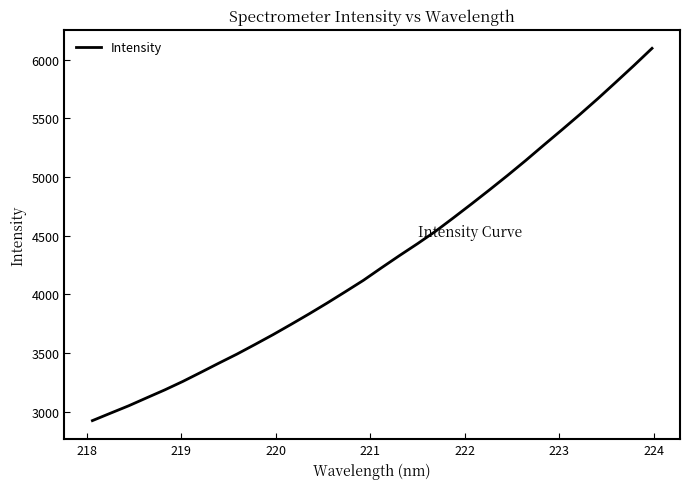

What is the maximum value shown in the chart?

6097.6